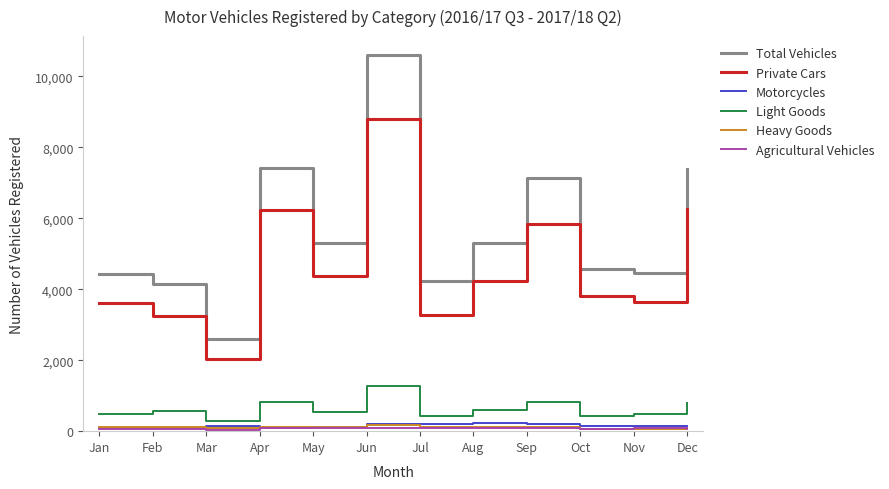

Is the value of Light Goods at Jul greater than the value of Private Cars at Feb?

No